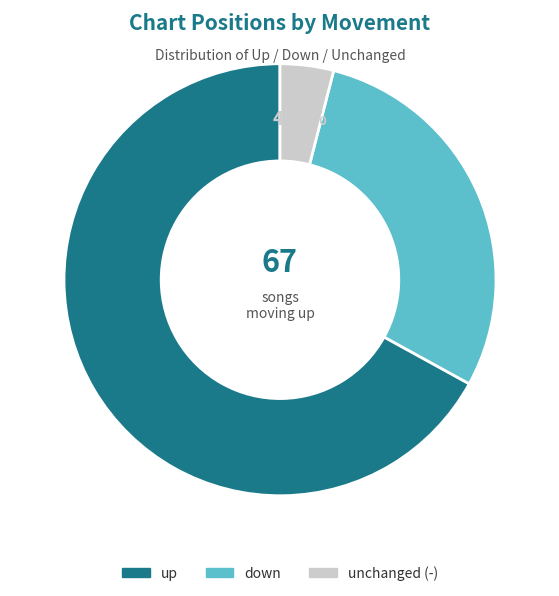

Is there a majority slice in this chart?

Yes